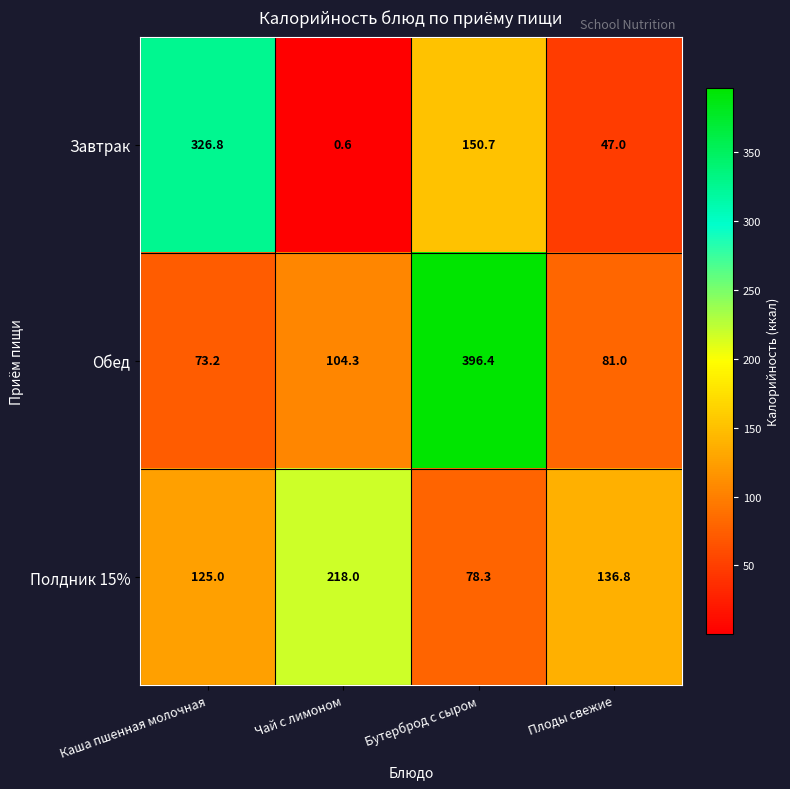

What is the total value across all series at Бутерброд с сыром?

625.4